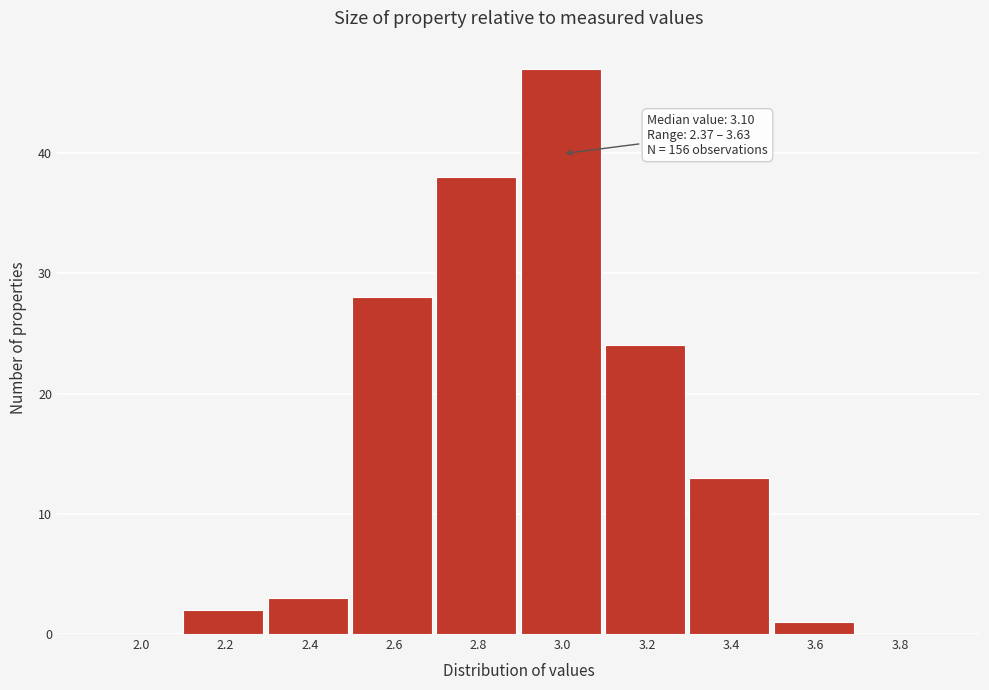

Reading right to left, list all the values displayed in this chart.

3.8=0	3.6=1	3.4=13	3.2=24	3.0=47	2.8=38	2.6=28	2.4=3	2.2=2	2.0=0